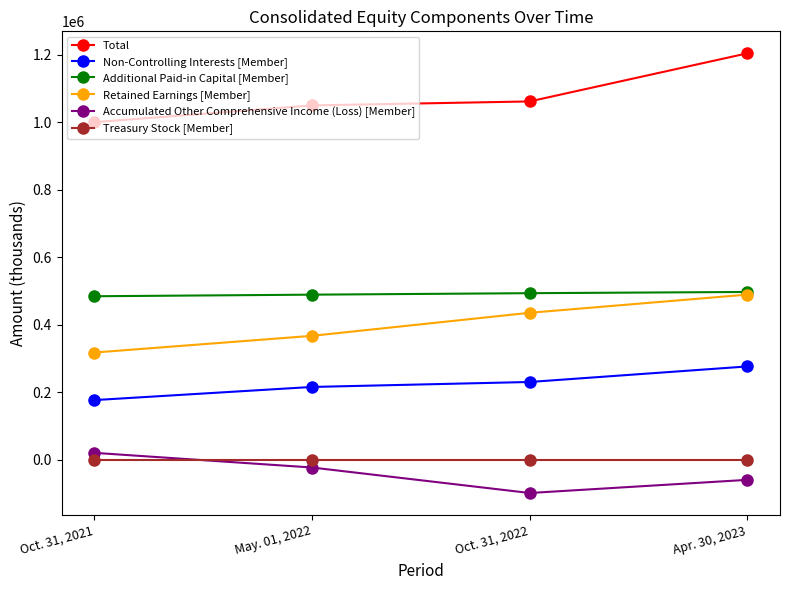

What is the smallest value displayed?

-98456